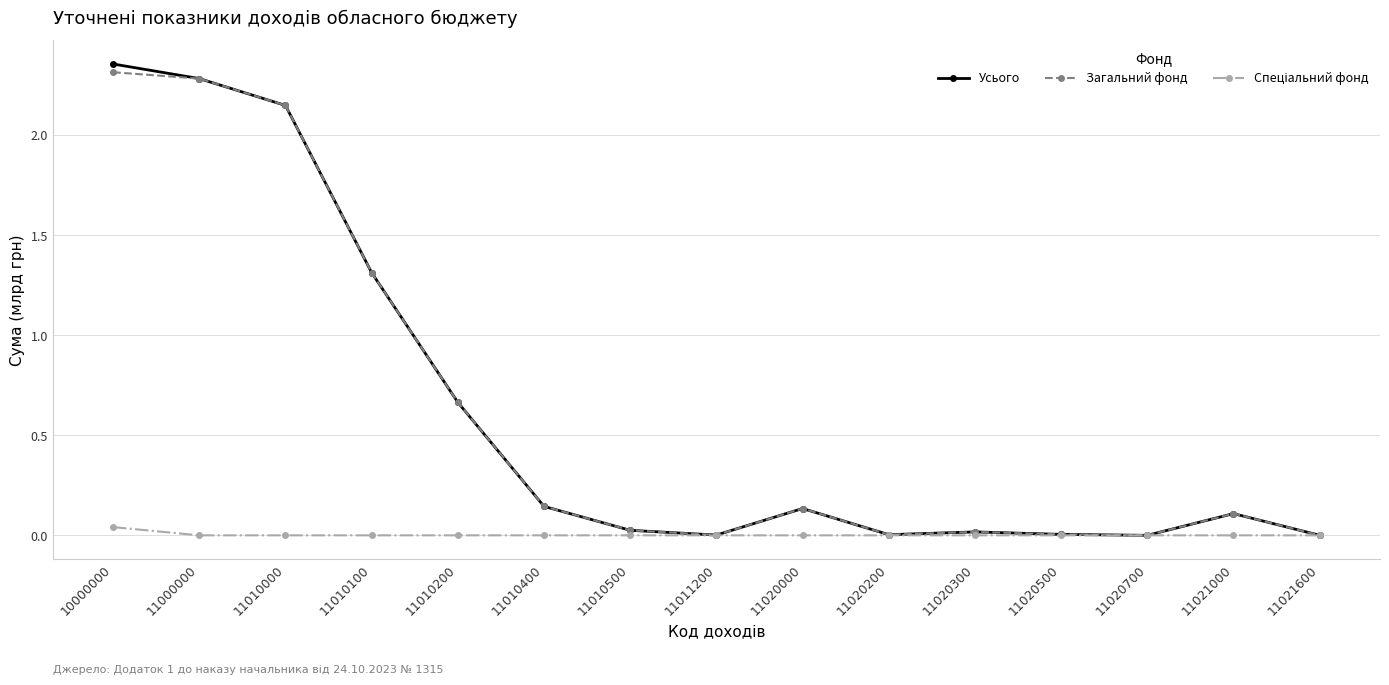

Which series changed the most between 10000000 and 11010100?

Усього